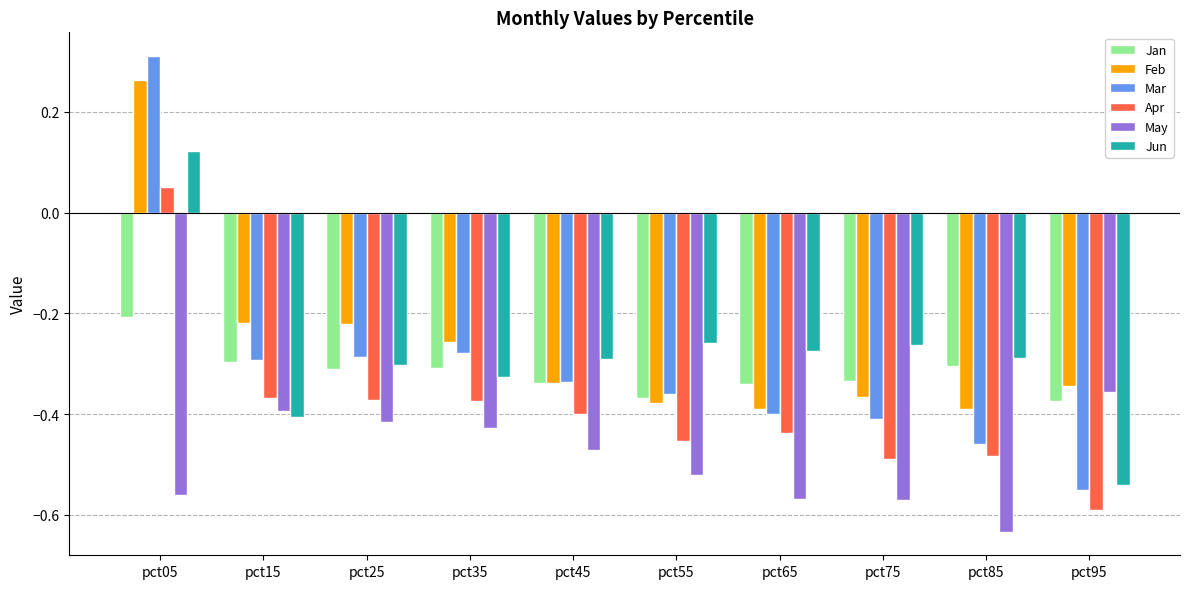

Which category has the highest value in the Apr series?

pct05